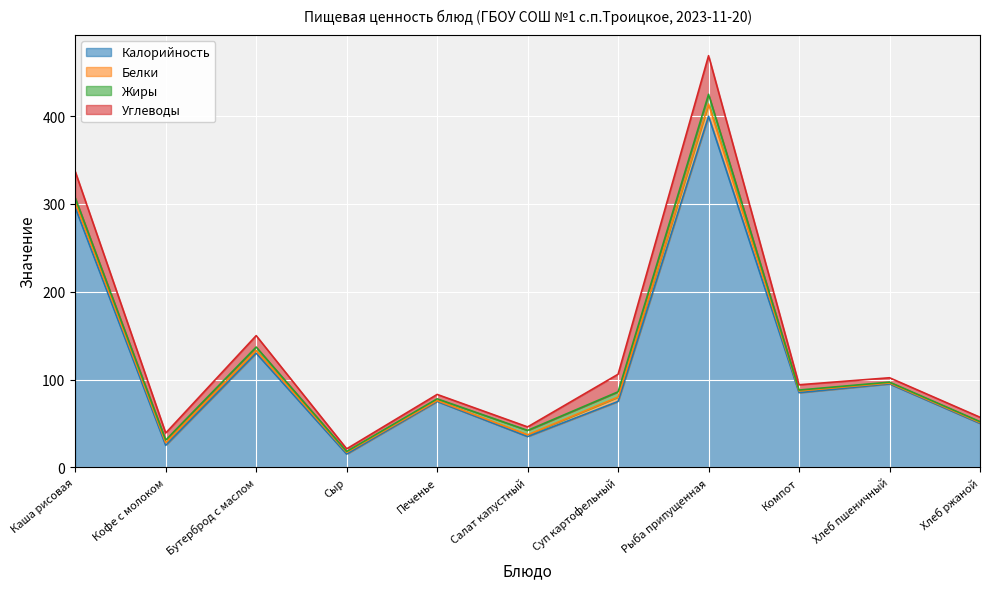

Which series ends up on top after the final intersection of Белки and Жиры?

Белки